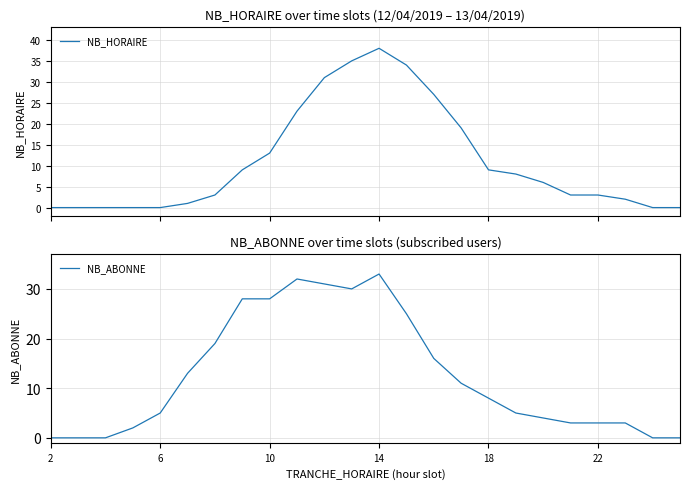

What is the highest value of the NB_HORAIRE series?

38